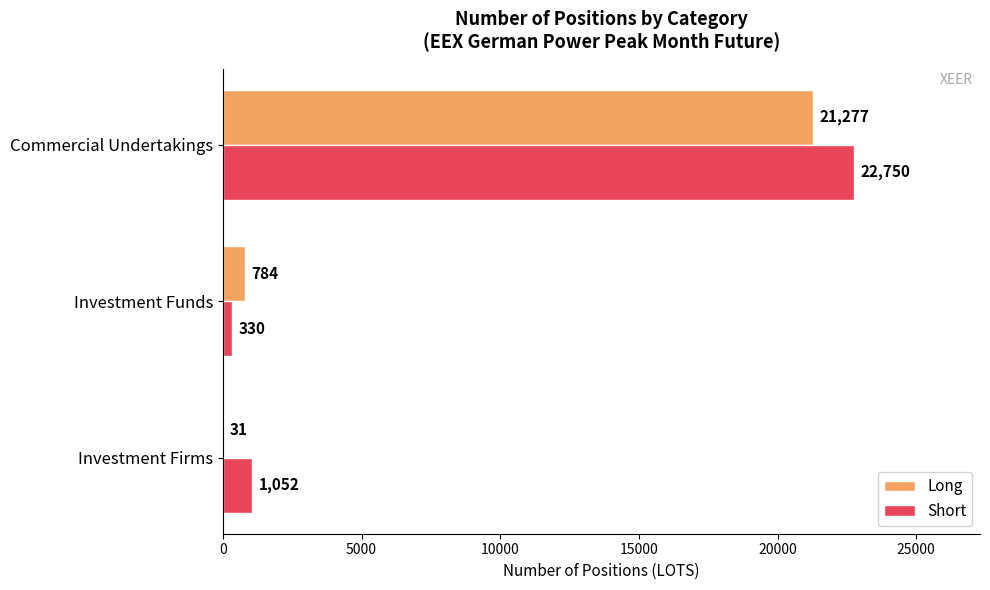

What value does the Long series have at Investment Firms, to the nearest 10?

30